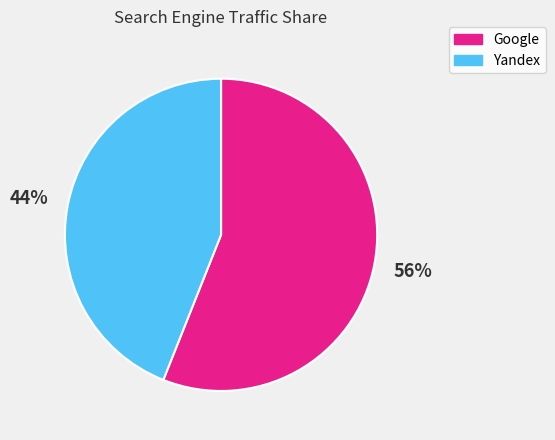

To the nearest percent, what is the average slice percentage?

50%